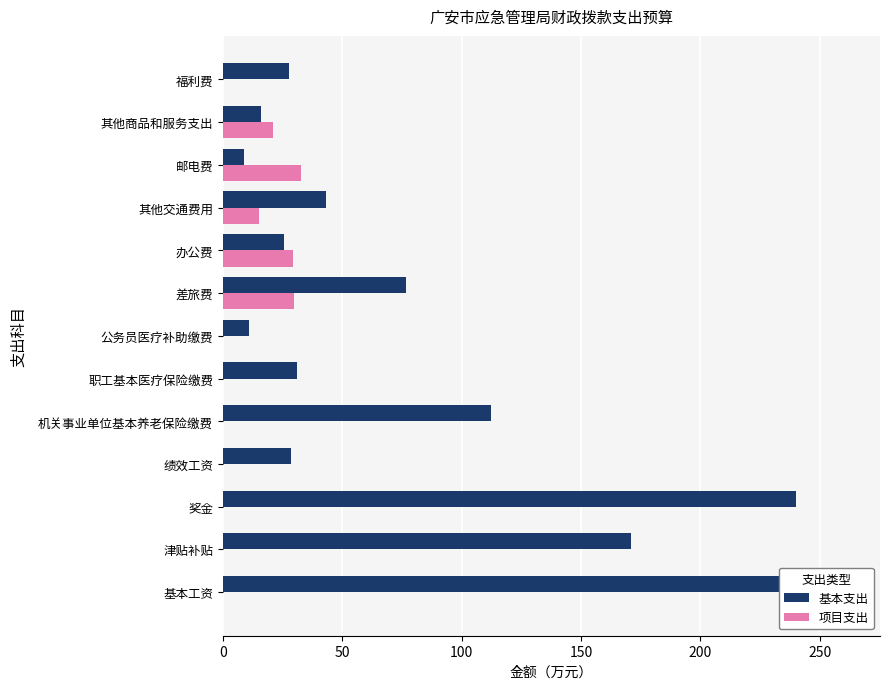

The value of 项目支出 at 奖金 is -10.3. True or false?

False